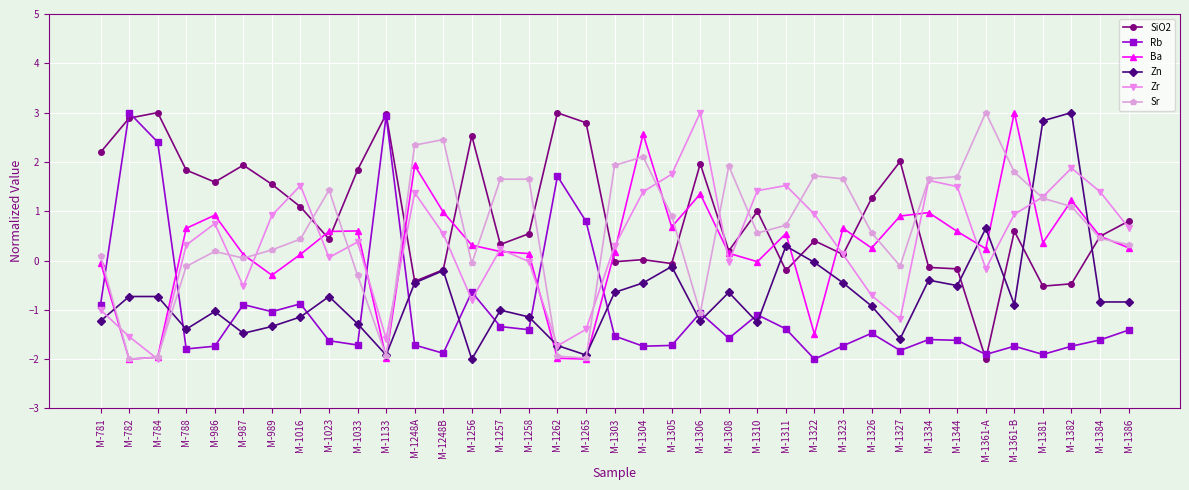

What is the label of the 26th point from the right?

M-1248A